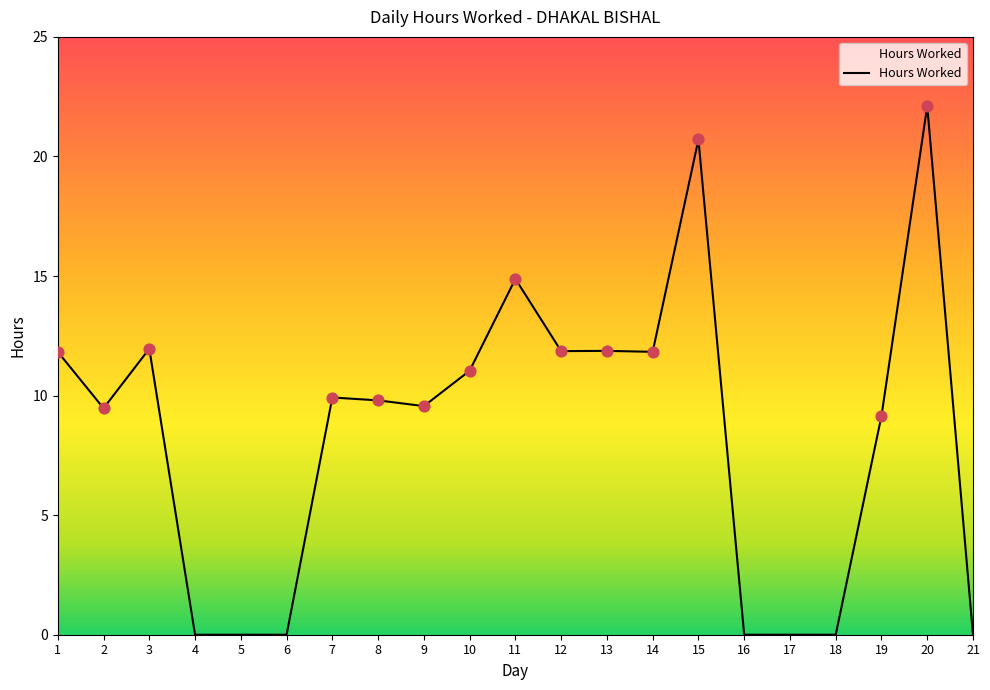

Between 15 and 16, which is larger?

15